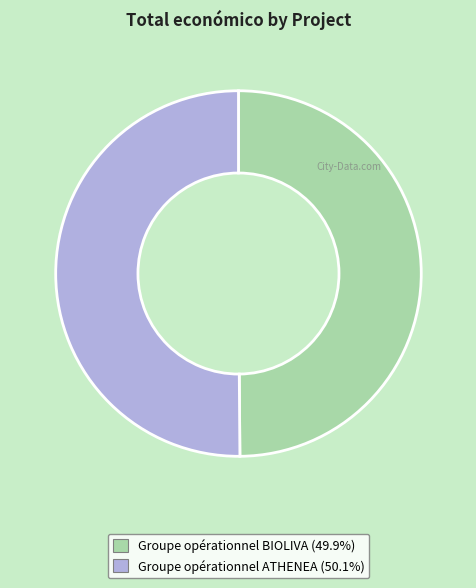

How many segments does this pie chart have?

2